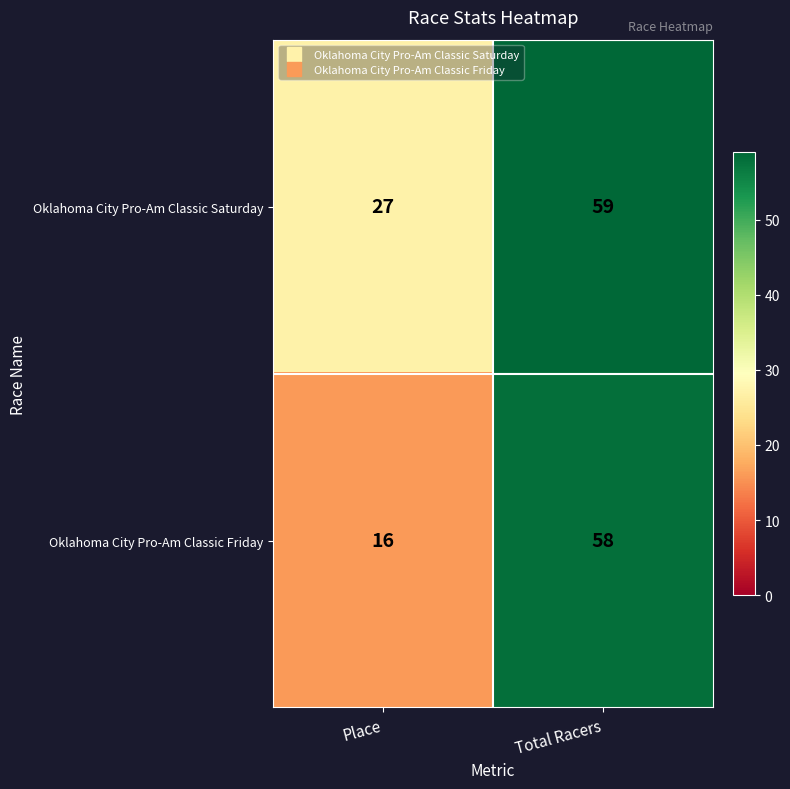

What is the approximate value of Oklahoma City Pro-Am Classic Friday at Total Racers, to the nearest 5?

60